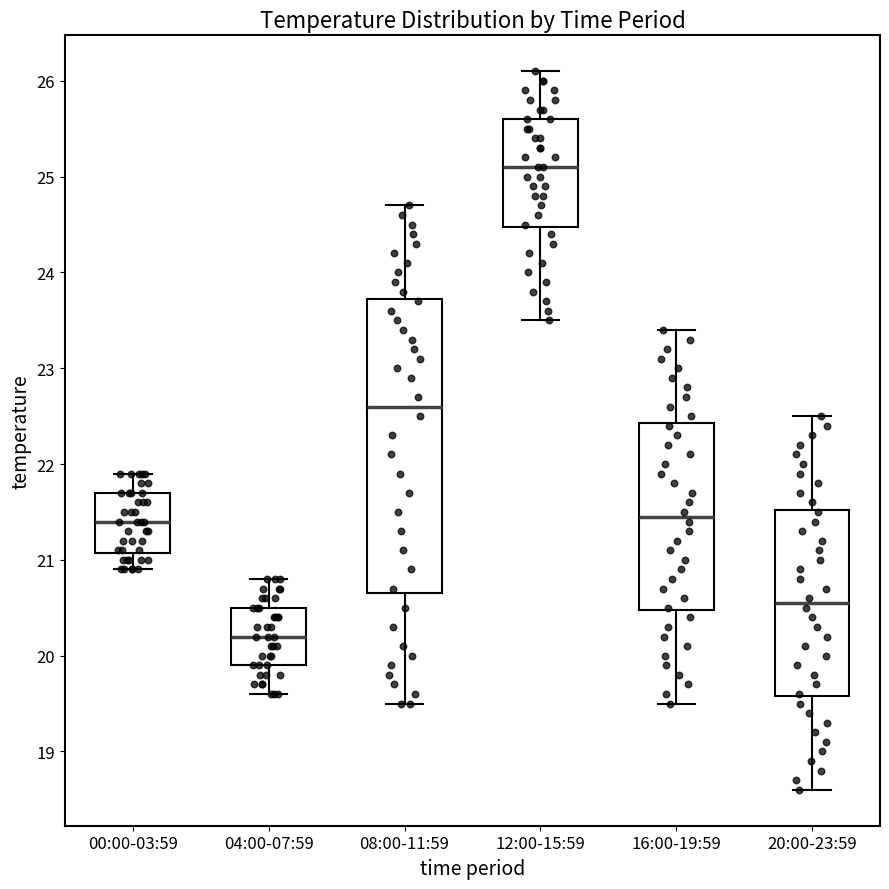

Reading left to right, read every box against the y-axis: the position of its median line, the range the box covers, and the ends of its whiskers. The values are not printed on the chart, so give them approximately, as read against the axis.

00:00-03:59: median 21.4, box 21.1 to 21.7, whiskers 20.9 to 21.9
04:00-07:59: median 20.2, box 19.9 to 20.5, whiskers 19.6 to 20.8
08:00-11:59: median 22.6, box 20.7 to 23.7, whiskers 19.5 to 24.7
12:00-15:59: median 25.1, box 24.5 to 25.6, whiskers 23.5 to 26.1
16:00-19:59: median 21.5, box 20.5 to 22.4, whiskers 19.5 to 23.4
20:00-23:59: median 20.6, box 19.6 to 21.5, whiskers 18.6 to 22.5